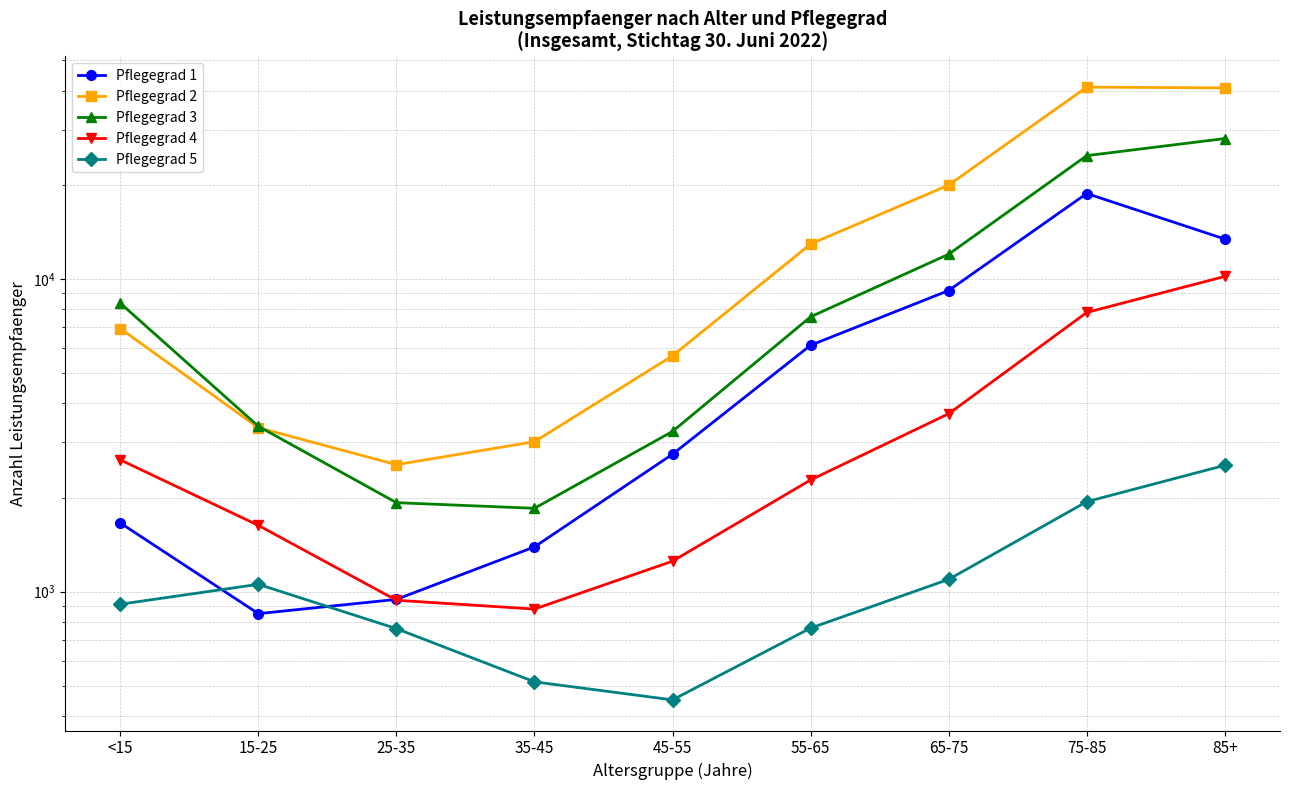

How many data points in Pflegegrad 1 are less than 2752?

4